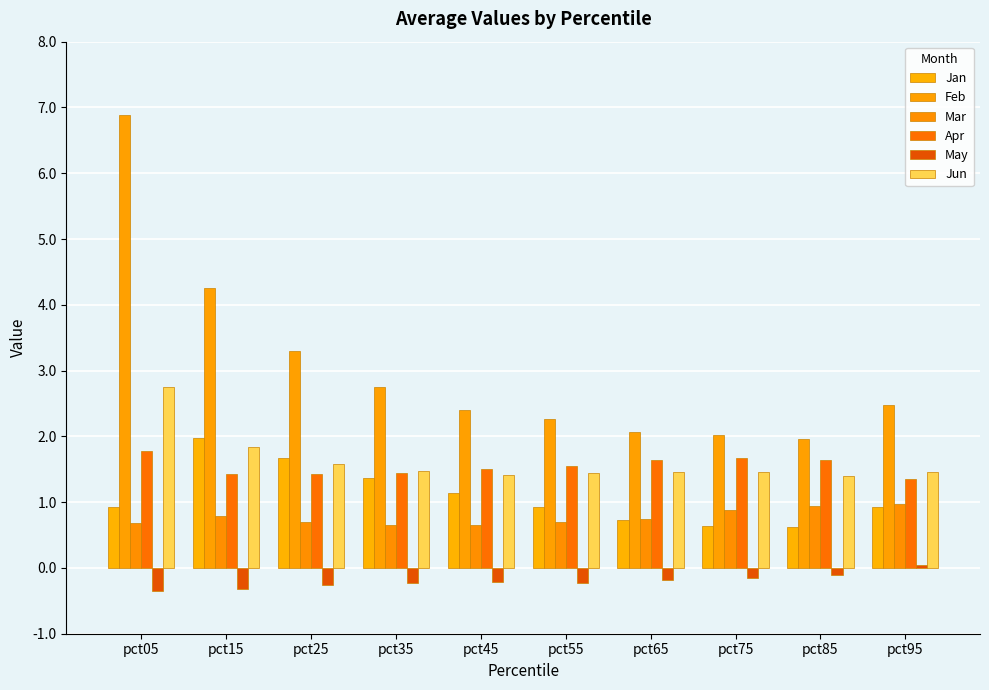

What is the value of the Feb bar at the 2nd from the left?

4.3